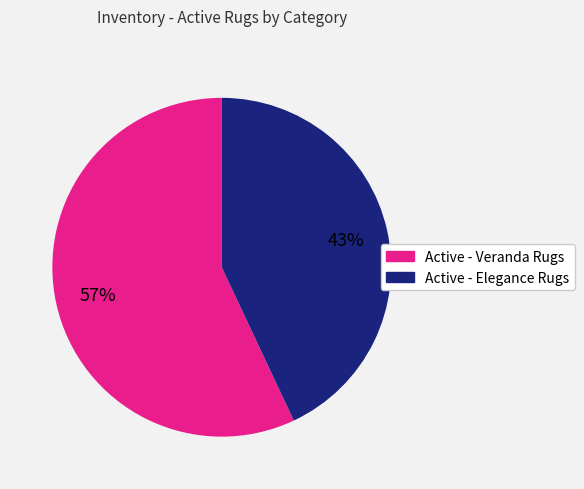

To the nearest percent, what is the average slice percentage?

50%